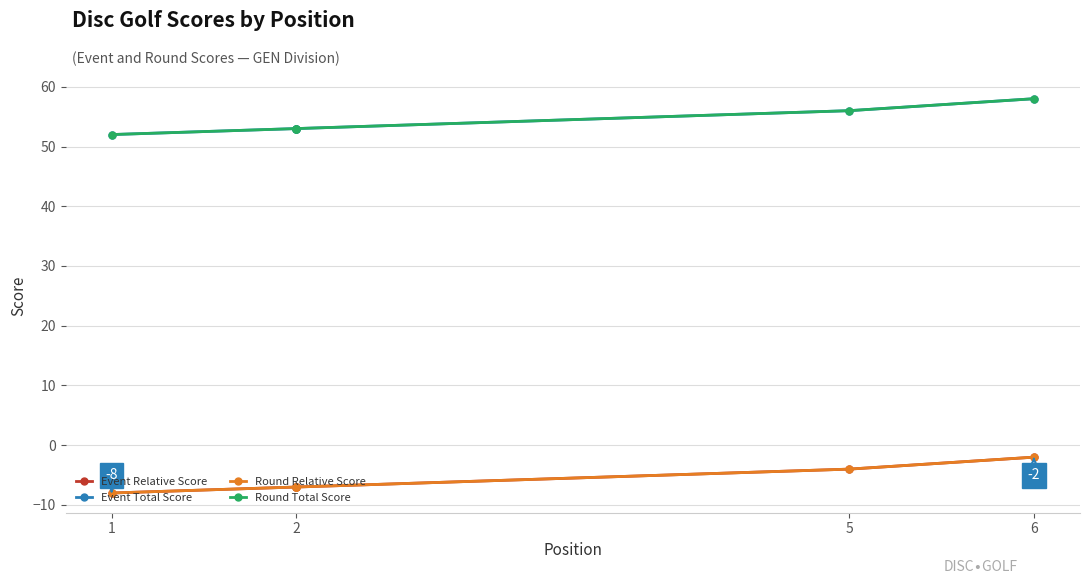

What are all the series names shown in the legend?

Event Relative Score, Event Total Score, Round Relative Score, Round Total Score